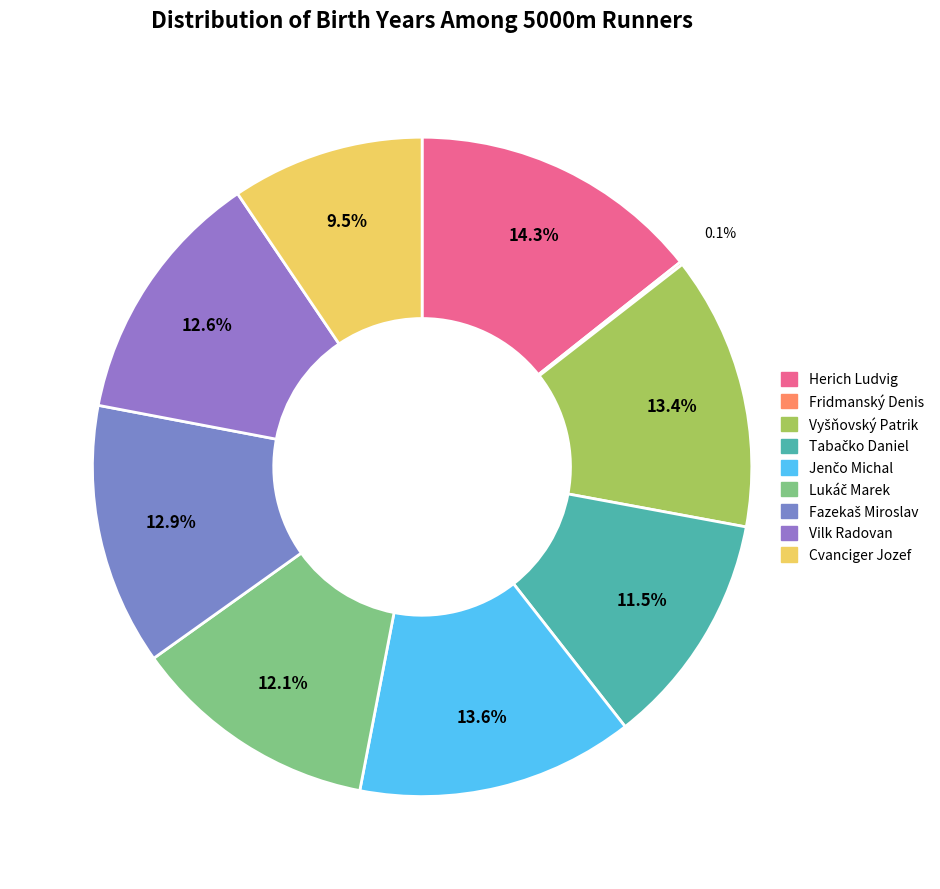

Is there any slice that represents more than half of the pie?

No